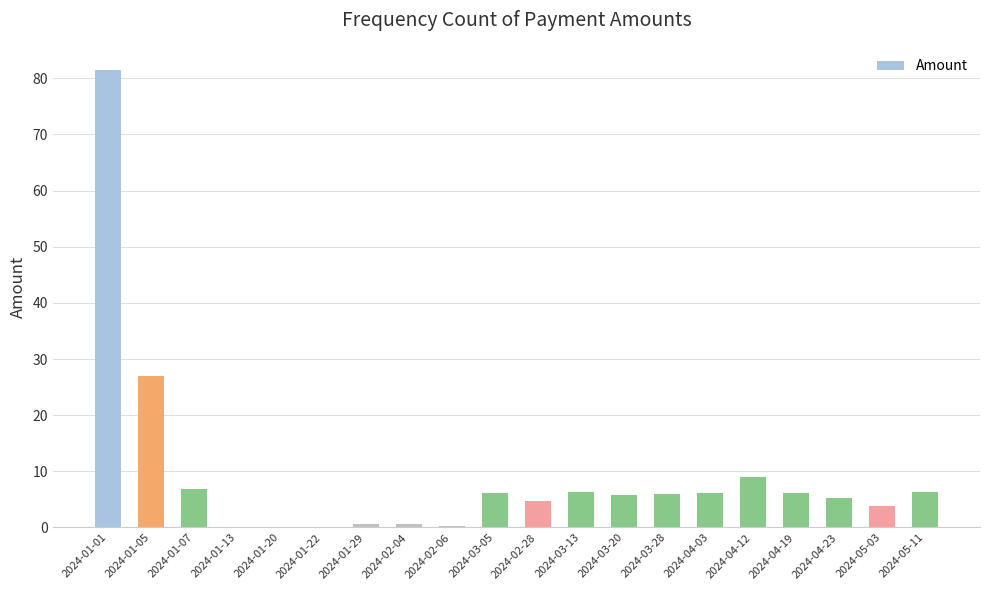

Where is the data nearest to the value 40?

2024-01-05